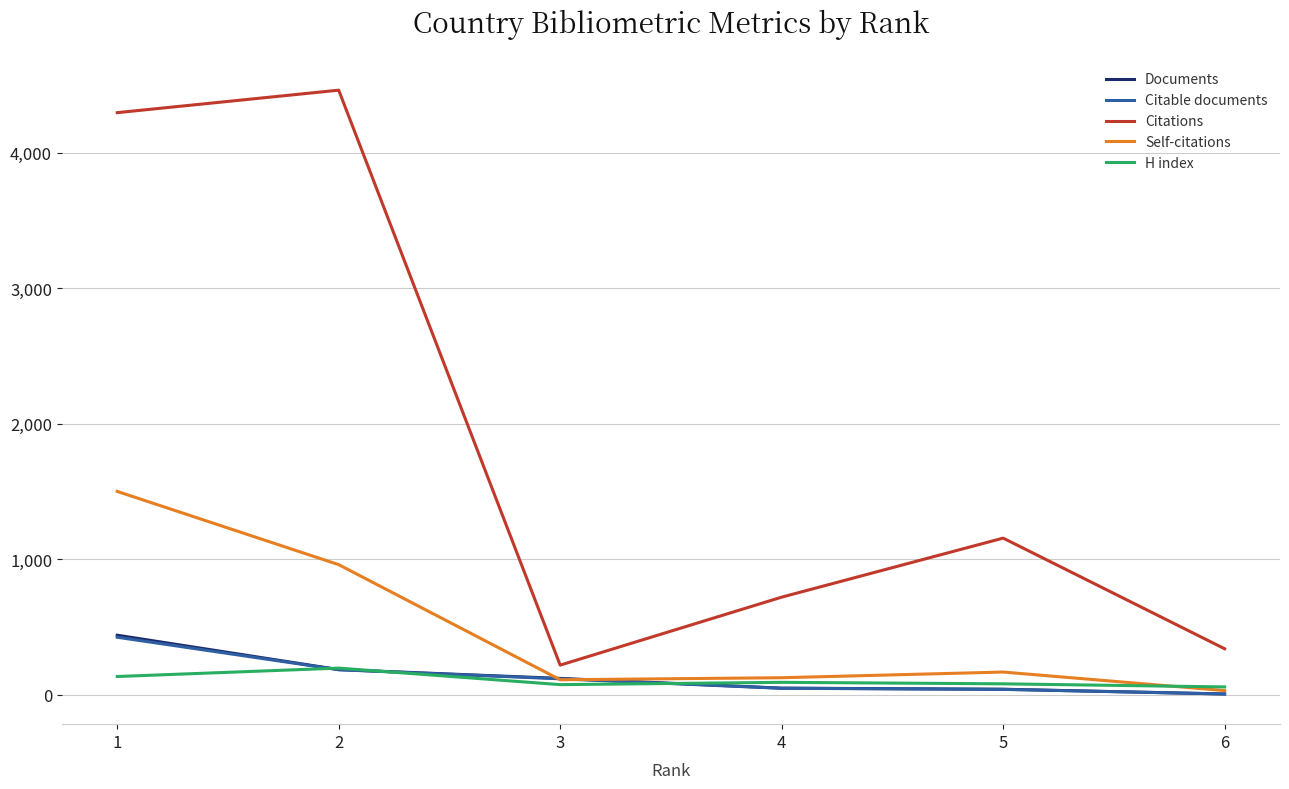

Does the chart have visible grid lines?

Yes